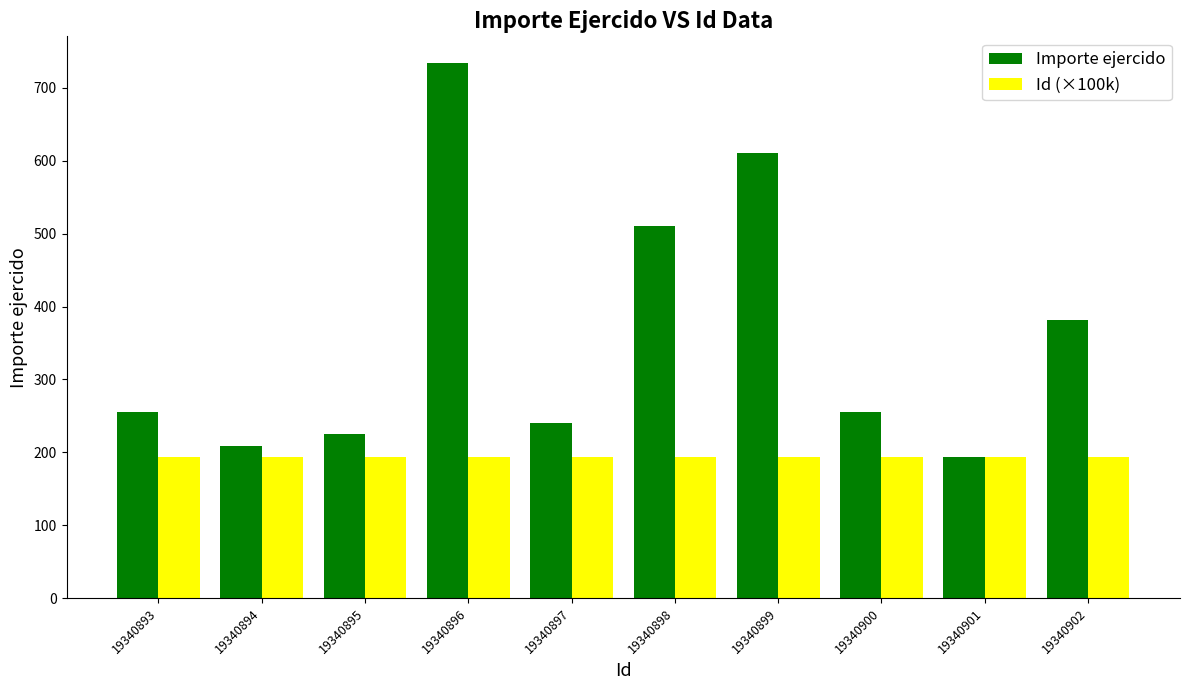

How many Id (×100k) values are between 193 and 194?

10